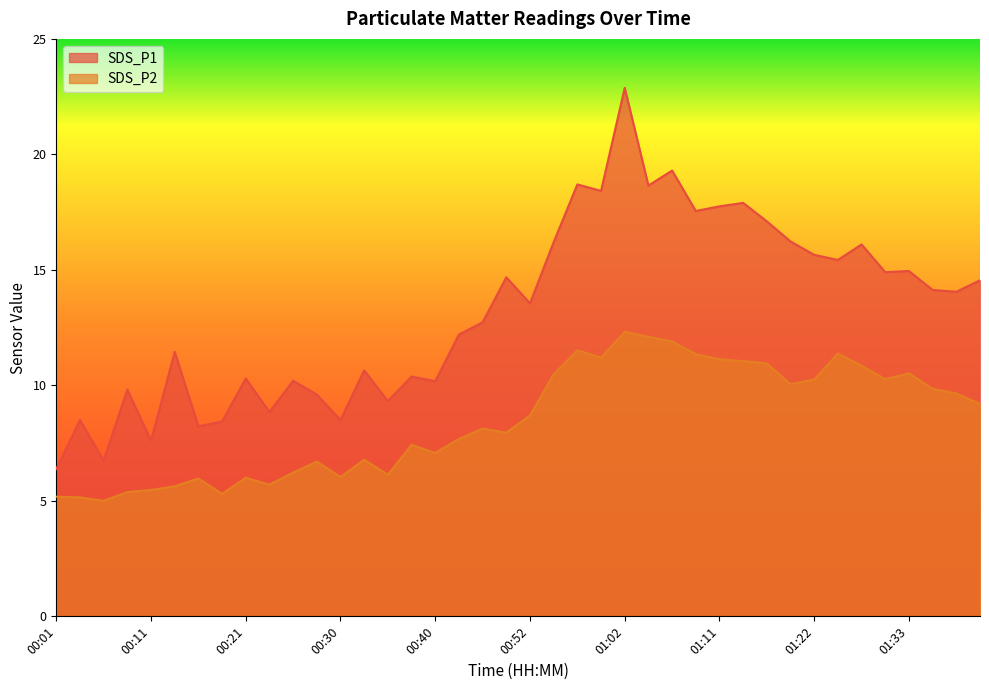

True or false: SDS_P1 has a value of 18.4 at 00:59.

True